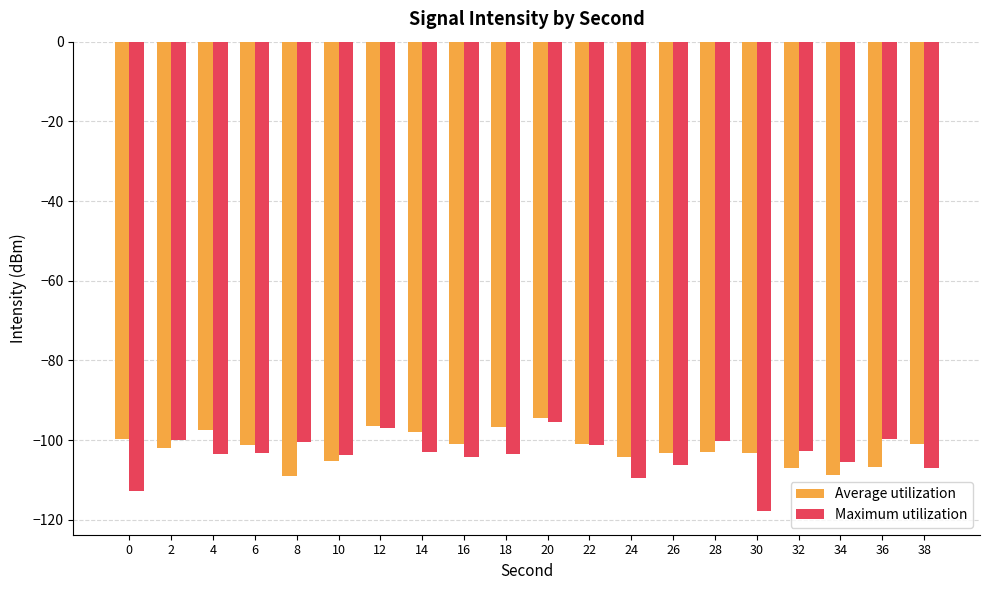

What is the total value across all series at 22?

-202.3